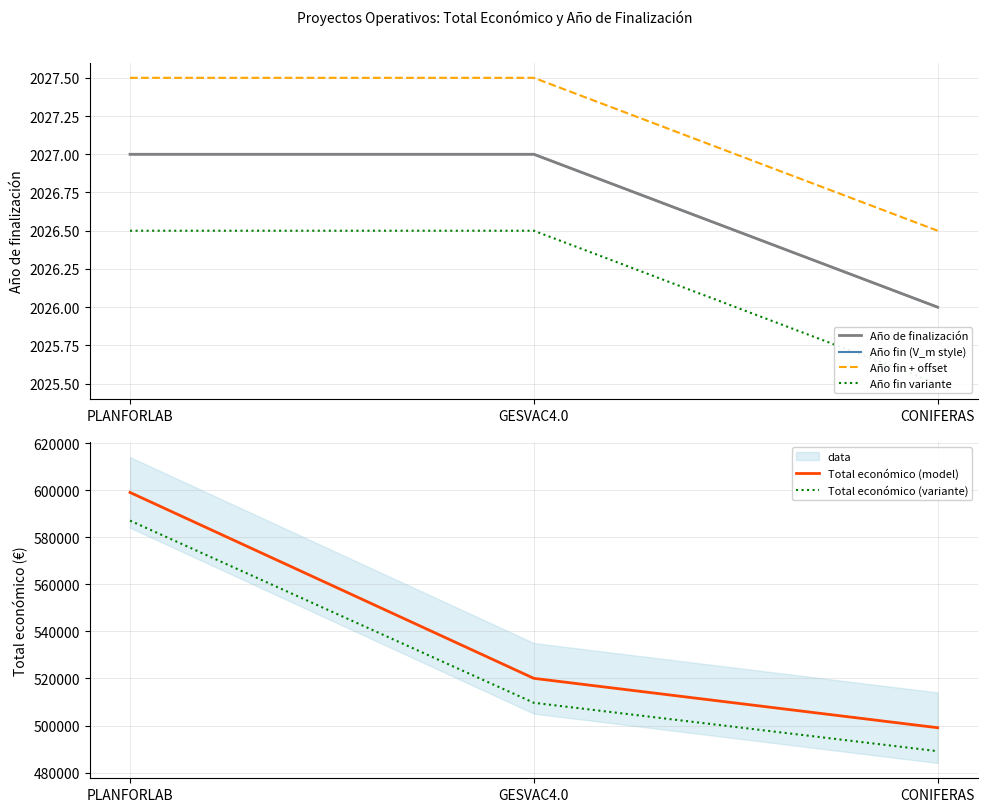

Which label corresponds to the largest value in the chart?

PLANFORLAB